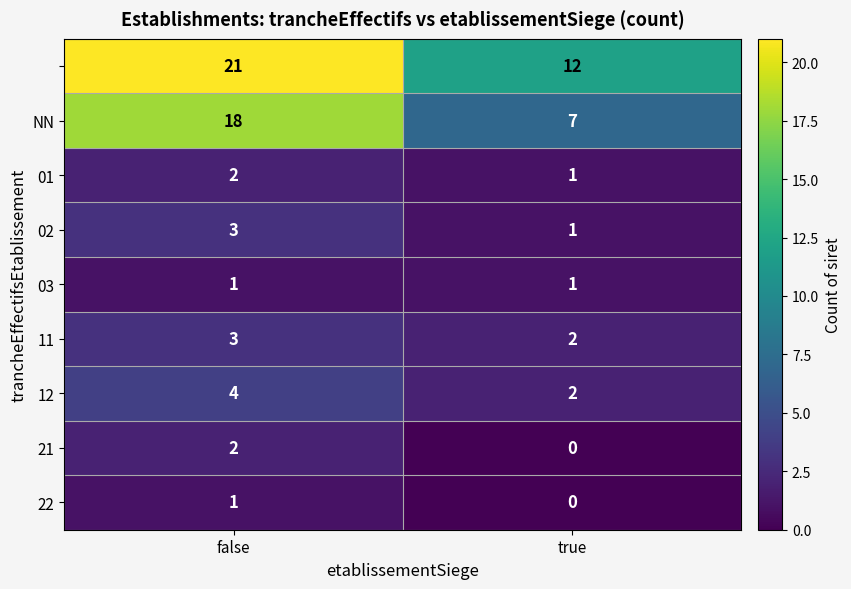

What is the total value across all series at true?

26